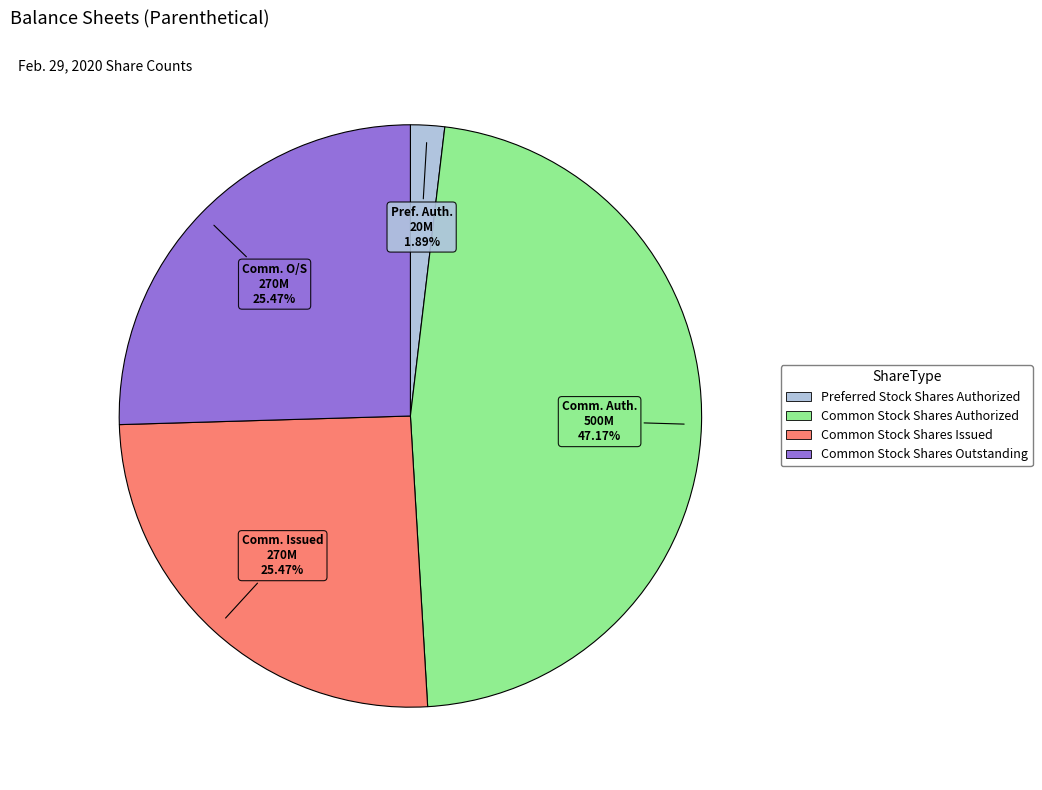

Is there any slice that represents more than half of the pie?

No